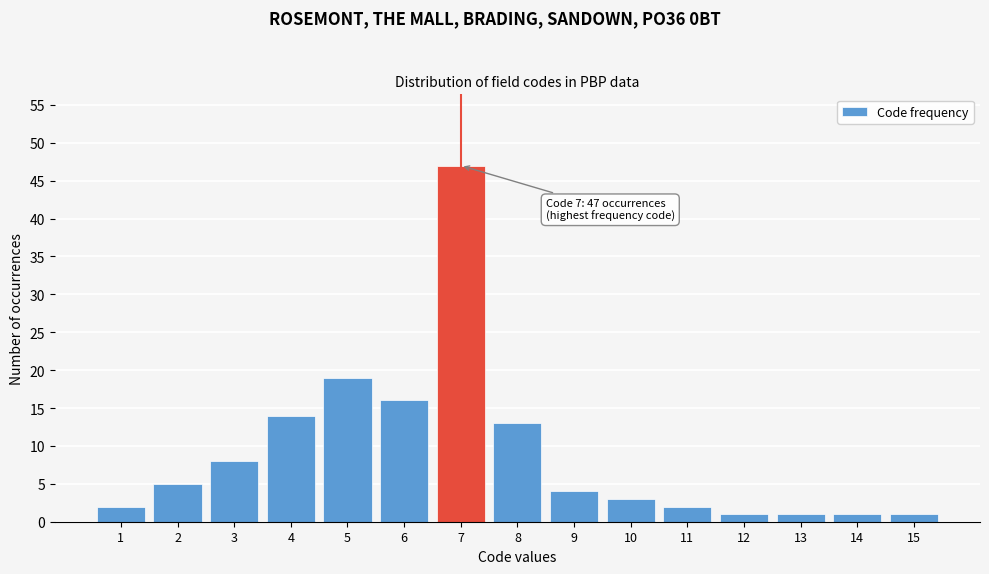

Reading right to left, transcribe all the data shown in this chart.

1	1	1	1	2	3	4	13	47	16	19	14	8	5	2